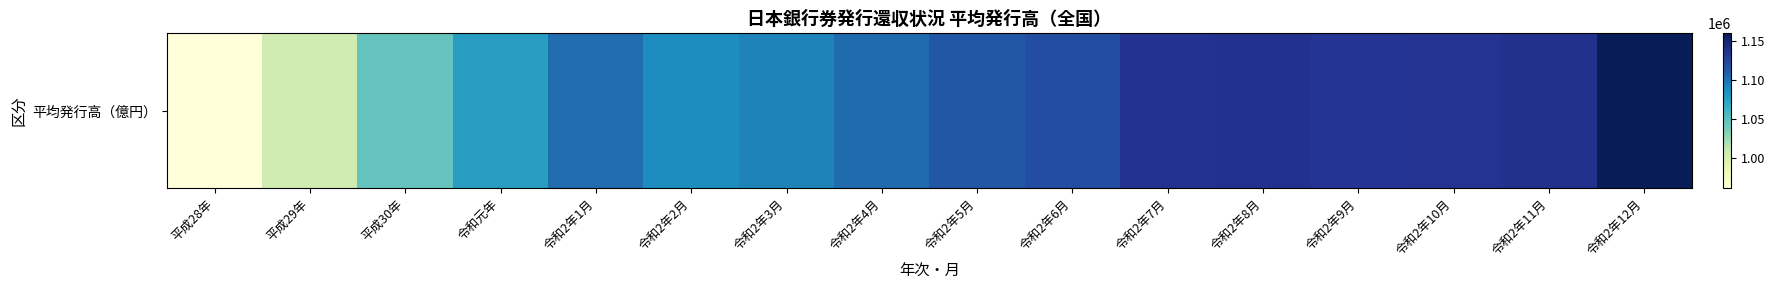

The chart shows a value of 1103642 at 令和2年4月. True or false?

True